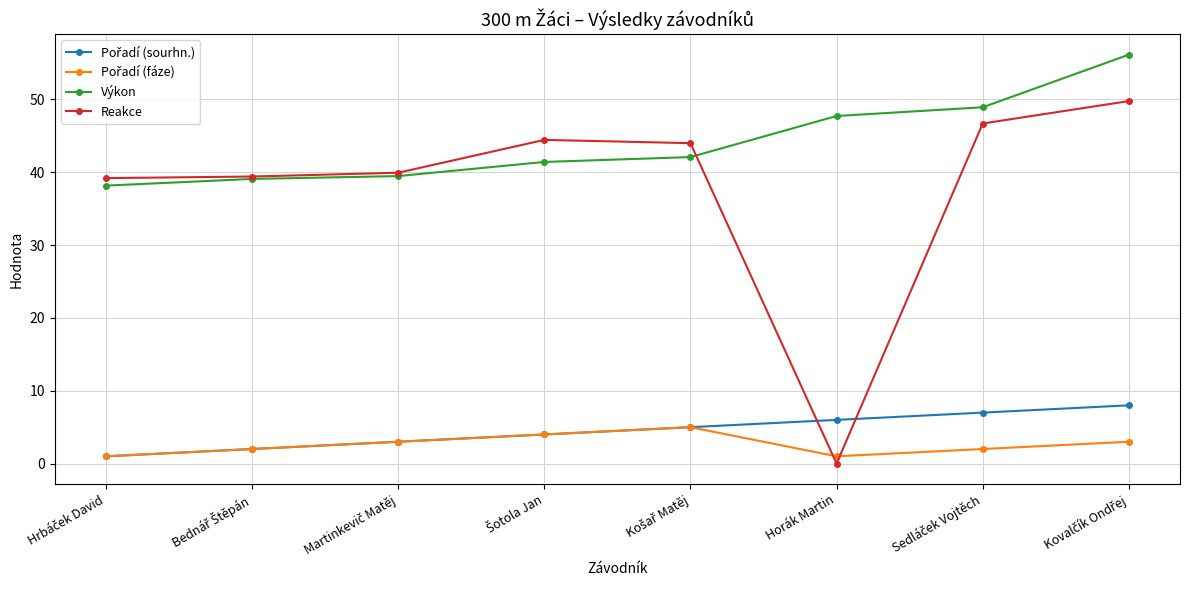

Which category has the lowest value in the Reakce series?

Horák Martin